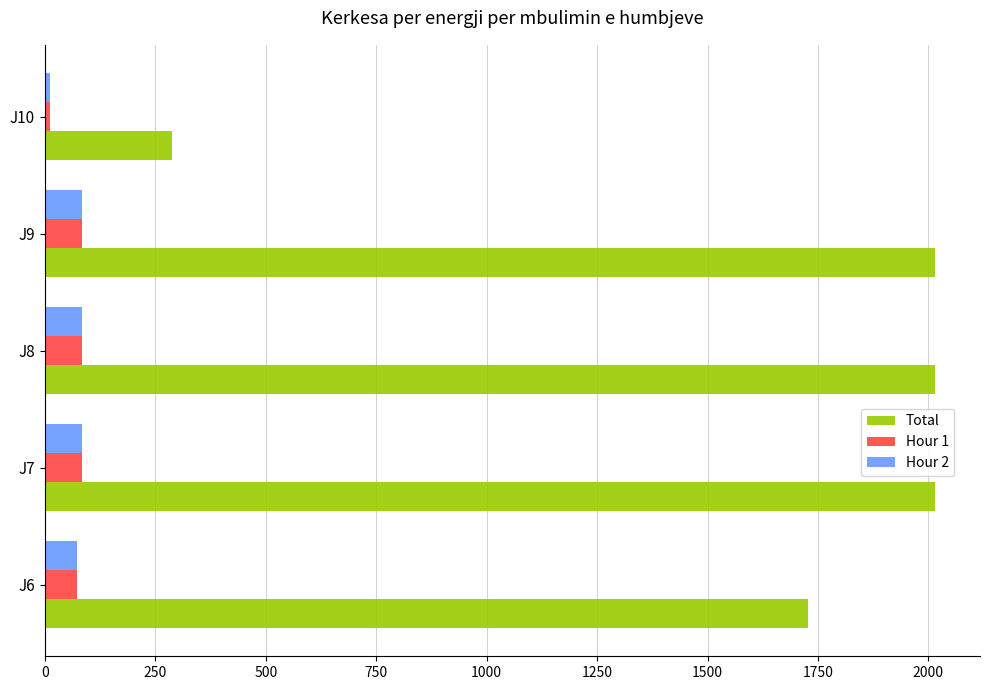

Which series has the widest spread of values?

Total